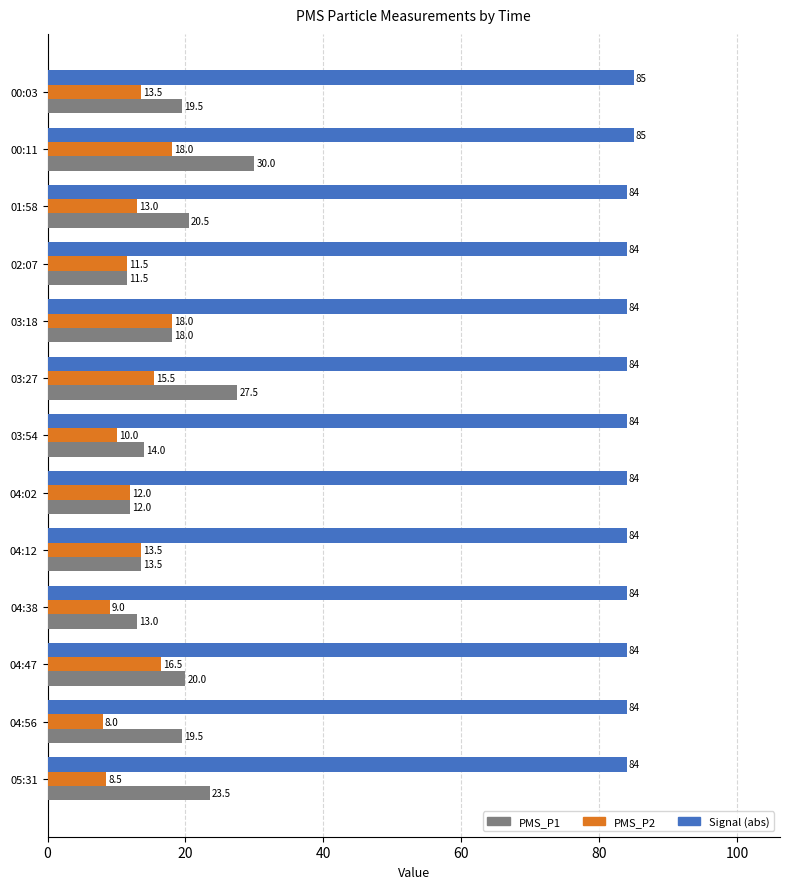

What is the average value of the Signal (abs) series?

84.2